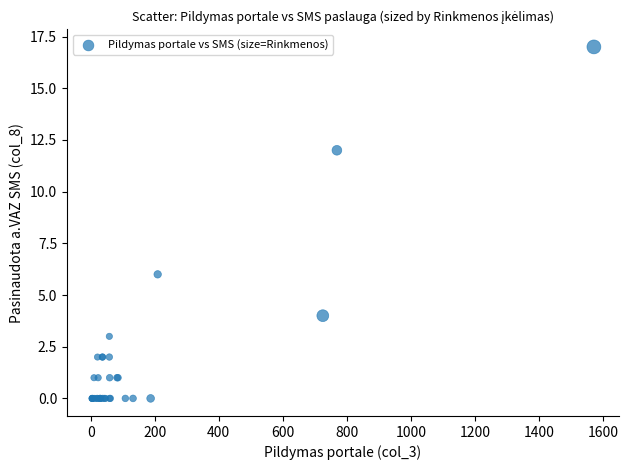

What Y value in the scatter plot is closest to 8?

6